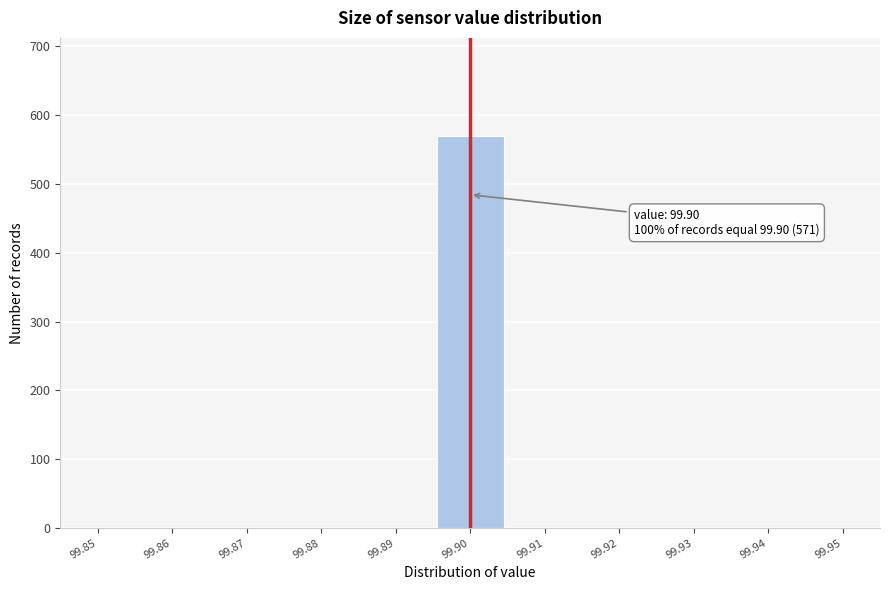

Reading right to left, extract all data points from this chart.

99.95=0	99.94=0	99.93=0	99.92=0	99.91=0	99.90=570	99.89=0	99.88=0	99.87=0	99.86=0	99.85=0